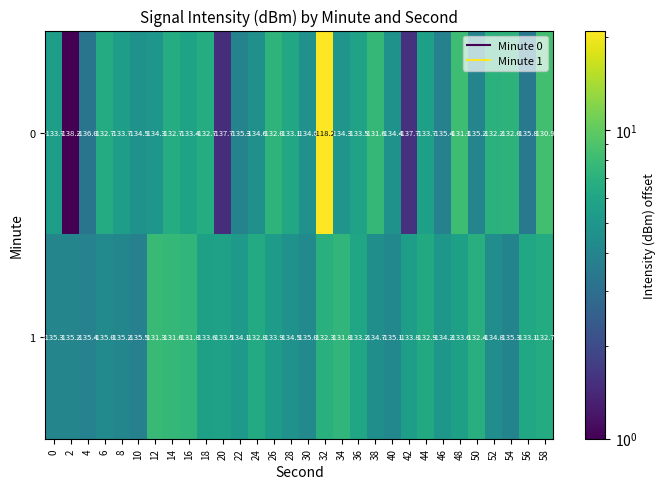

Which series changed the most between 38 and 58?

1